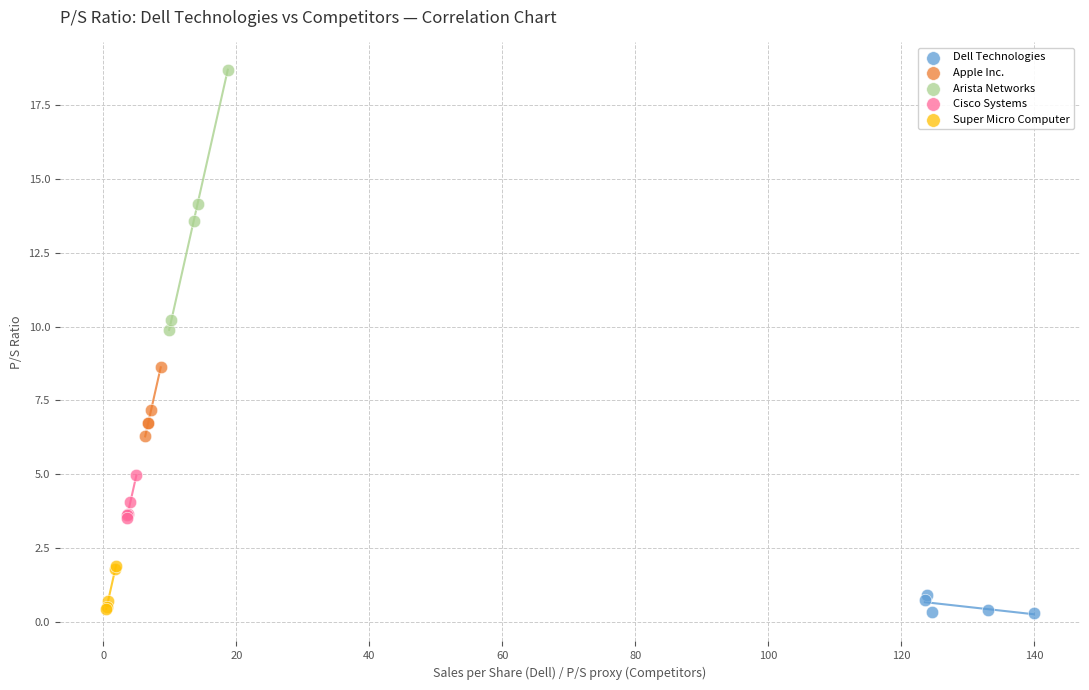

Which series contains the highest Y value?

Arista Networks